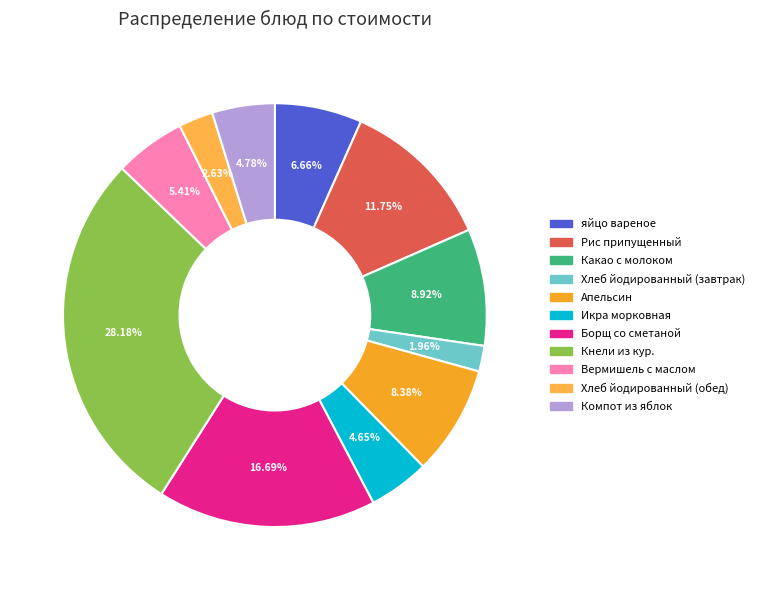

Count the number of slices in the pie.

11